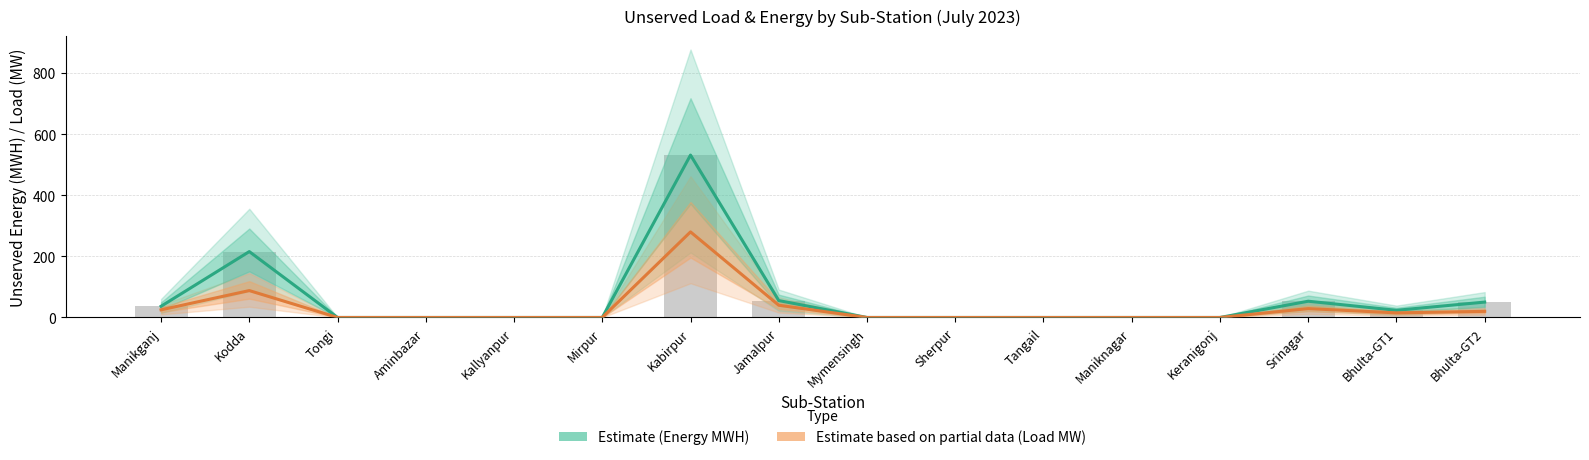

Between Tongi and Kabirpur, which series saw the biggest shift?

Estimate (Energy MWH)